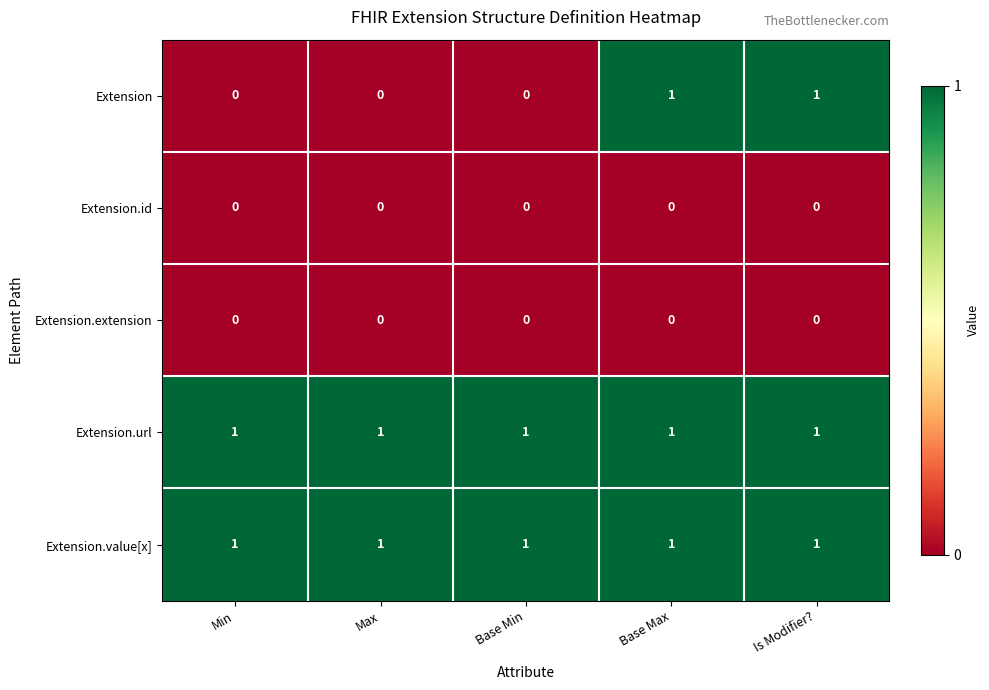

Which series has the widest spread of values?

Extension